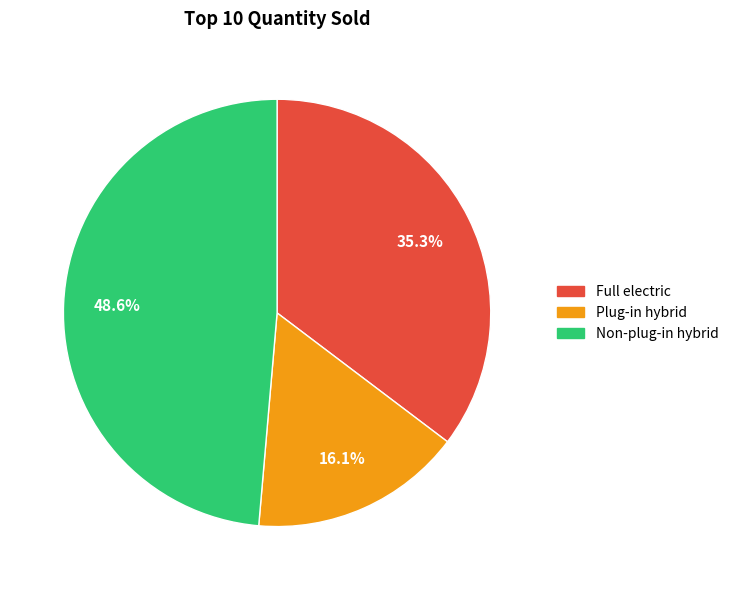

The Full electric slice represents 1% of the pie. True or false?

False